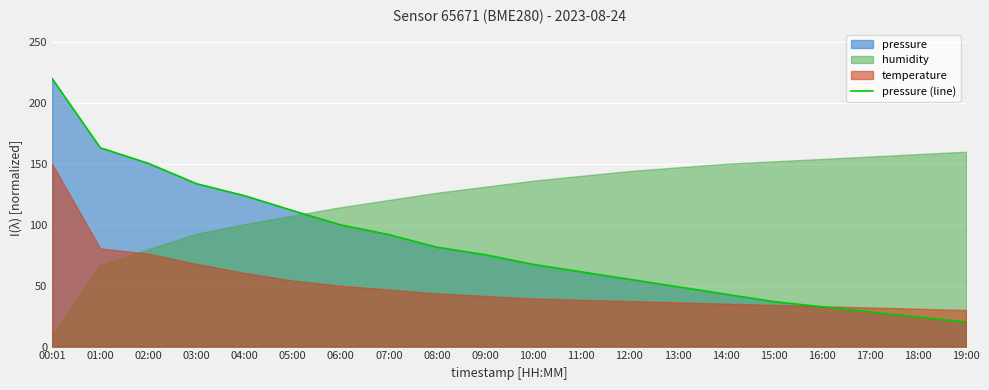

Which has a higher value, 06:00 or 05:00?

05:00